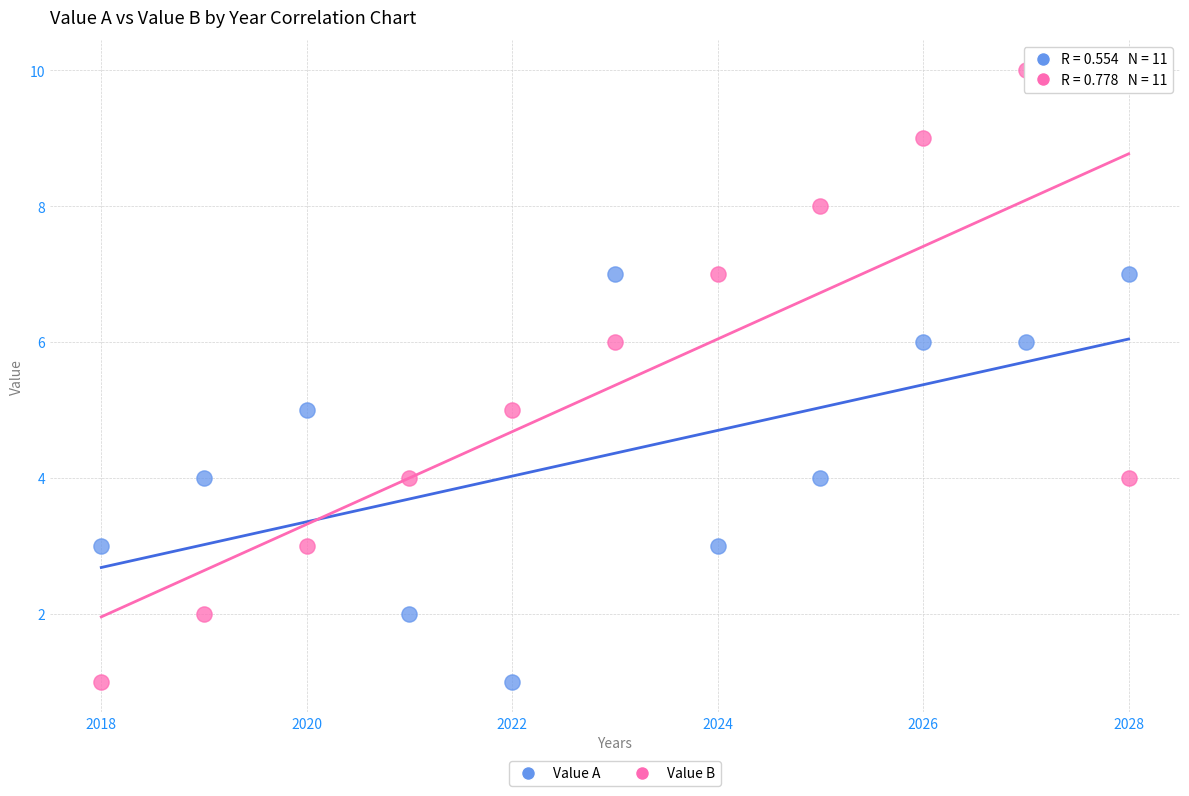

Across all data points, what is the range of Y values (max minus min)?

9